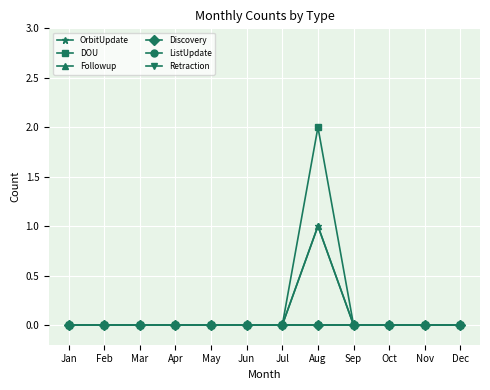

Reading left to right, transcribe all the data shown in this chart.

OrbitUpdate: Jan=0	Feb=0	Mar=0	Apr=0	May=0	Jun=0	Jul=0	Aug=1	Sep=0	Oct=0	Nov=0	Dec=0
DOU: Jan=0	Feb=0	Mar=0	Apr=0	May=0	Jun=0	Jul=0	Aug=2	Sep=0	Oct=0	Nov=0	Dec=0
Followup: Jan=0	Feb=0	Mar=0	Apr=0	May=0	Jun=0	Jul=0	Aug=1	Sep=0	Oct=0	Nov=0	Dec=0
Discovery: Jan=0	Feb=0	Mar=0	Apr=0	May=0	Jun=0	Jul=0	Aug=0	Sep=0	Oct=0	Nov=0	Dec=0
ListUpdate: Jan=0	Feb=0	Mar=0	Apr=0	May=0	Jun=0	Jul=0	Aug=0	Sep=0	Oct=0	Nov=0	Dec=0
Retraction: Jan=0	Feb=0	Mar=0	Apr=0	May=0	Jun=0	Jul=0	Aug=0	Sep=0	Oct=0	Nov=0	Dec=0